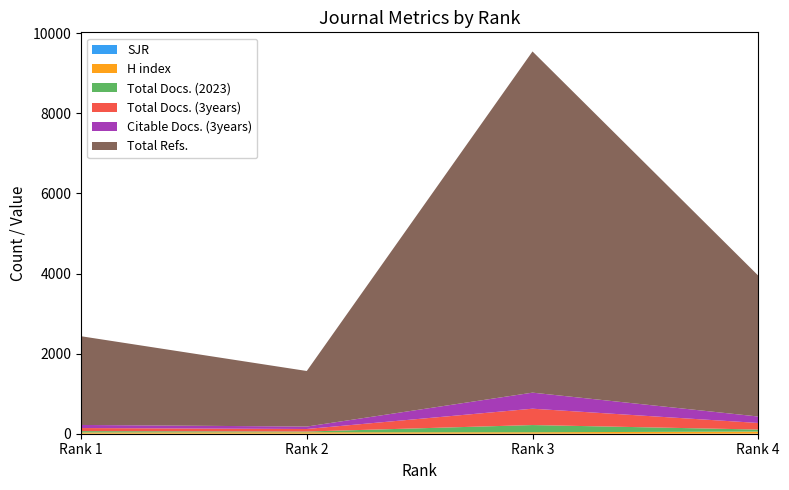

Reading left to right, what are all the values shown in this chart?

SJR: 1.0	1.0	0.6	0.5
H index: 30.0	34.0	36.0	53.0
Total Docs. (2023): 34.0	20.0	180.0	51.0
Total Docs. (3years): 77.0	63.0	408.0	164.0
Total Refs.: 2215.0	1387.0	8518.0	3518.0
Citable Docs. (3years): 77.0	61.0	401.0	161.0